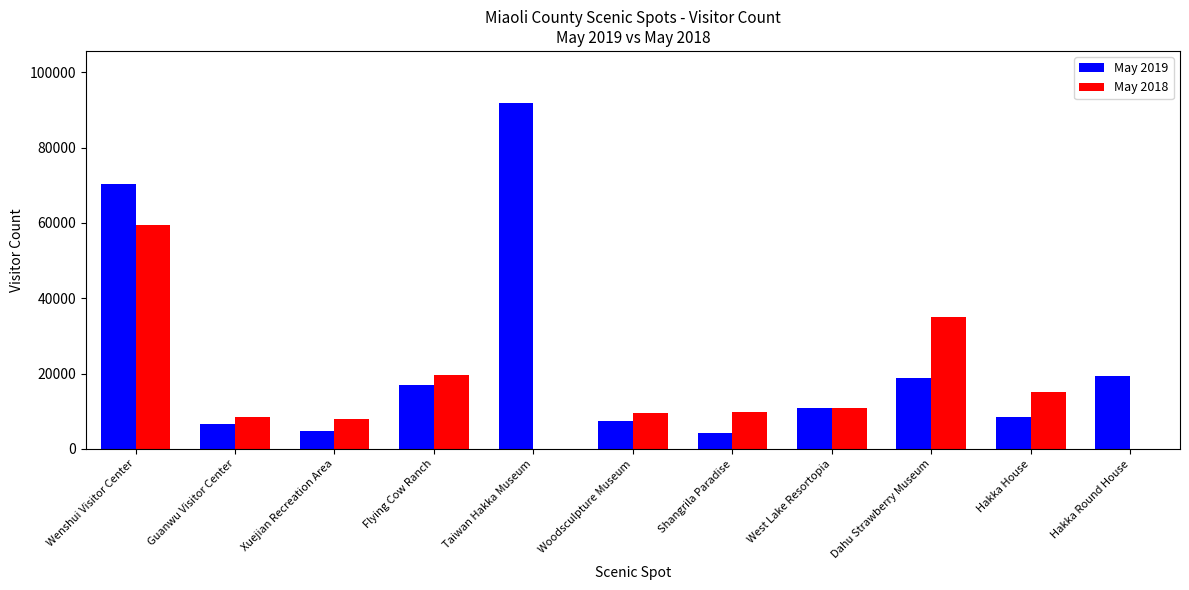

At which label is May 2018 closest to 29763?

Dahu Strawberry Museum